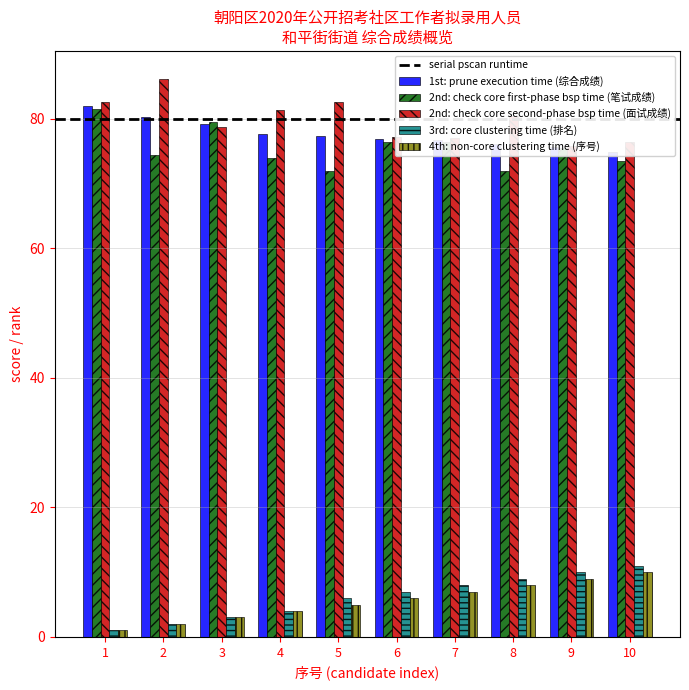

What is the greatest value displayed?

86.2